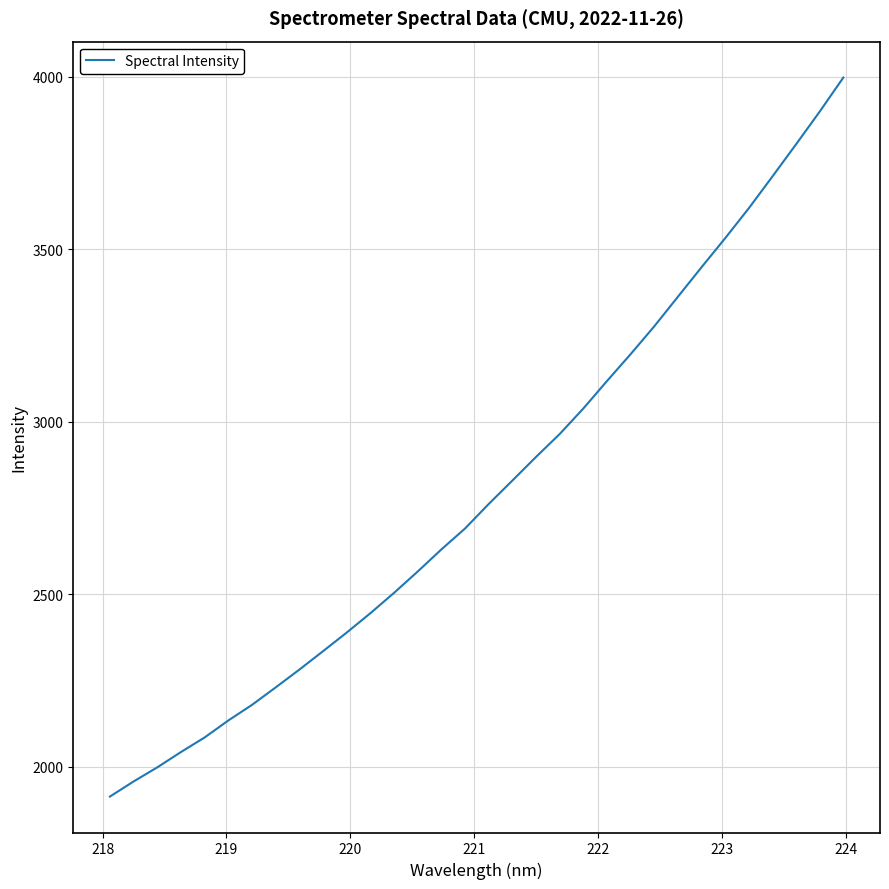

What is the minimum value shown in the chart?

1913.8